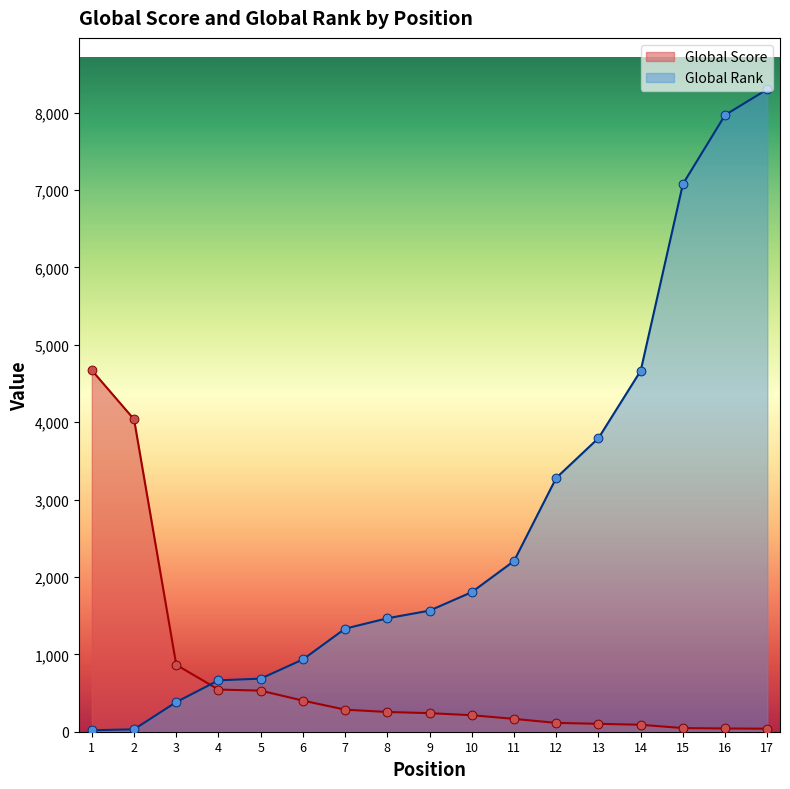

What is the total value across all series at 7?

1617